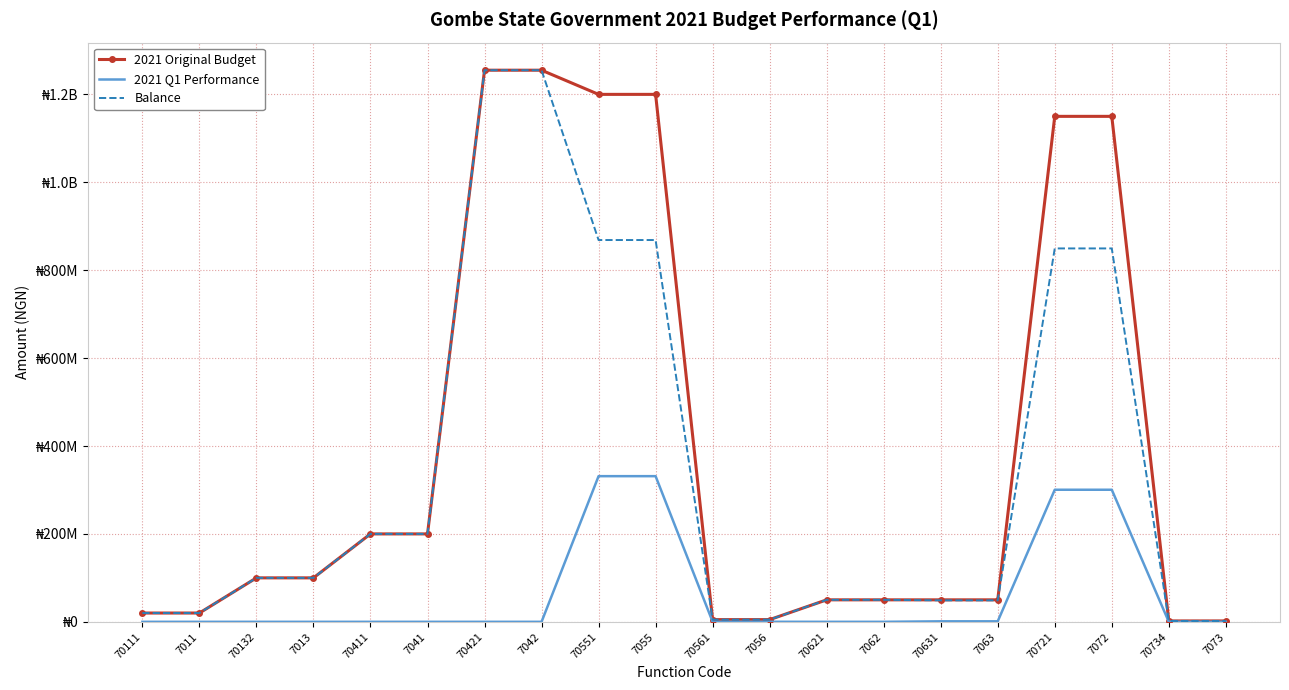

At 7011, list the series in order from smallest to largest.

2021 Q1 Performance, 2021 Original Budget, Balance